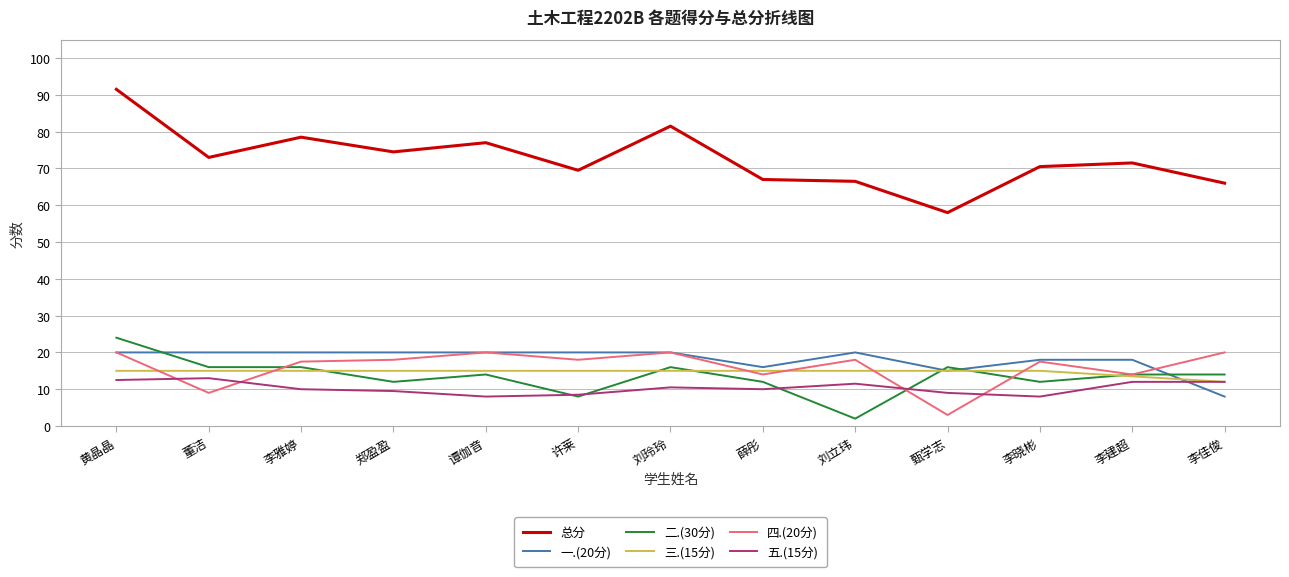

True or false: 四.(20分) has a value of 17.5 at 李雅婷.

True